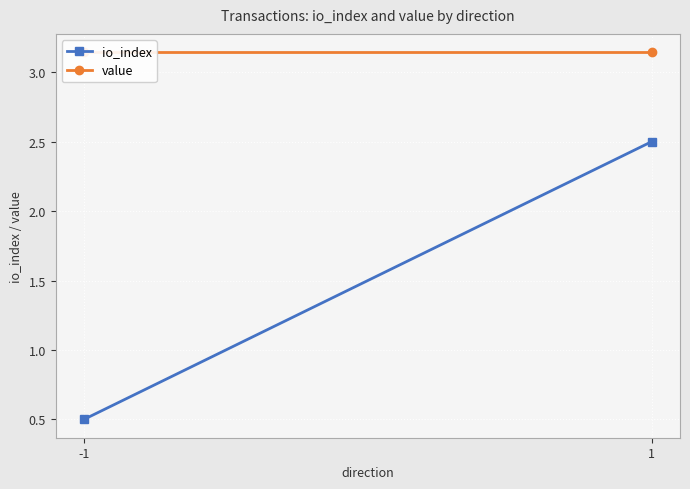

How many lines are shown in the chart?

2